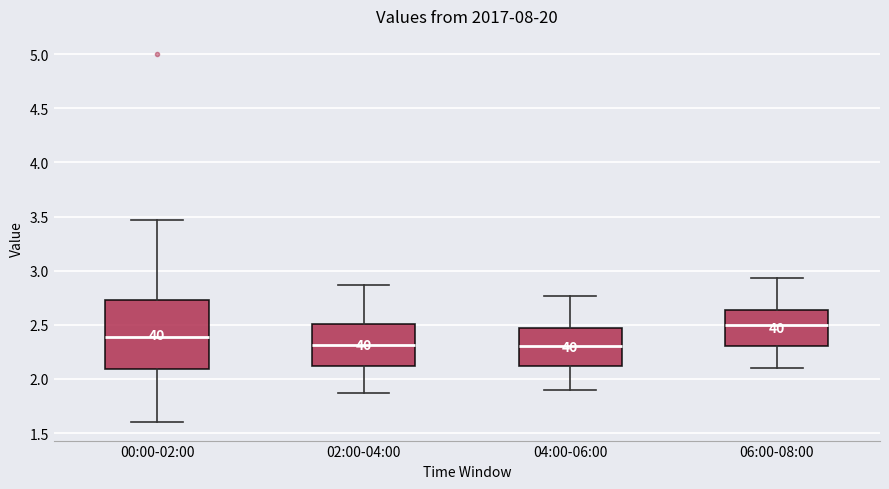

Where does the lower whisker of the box for 04:00-06:00 end on the y-axis? The values are not printed on the chart, so give them approximately, as read against the axis.

1.90